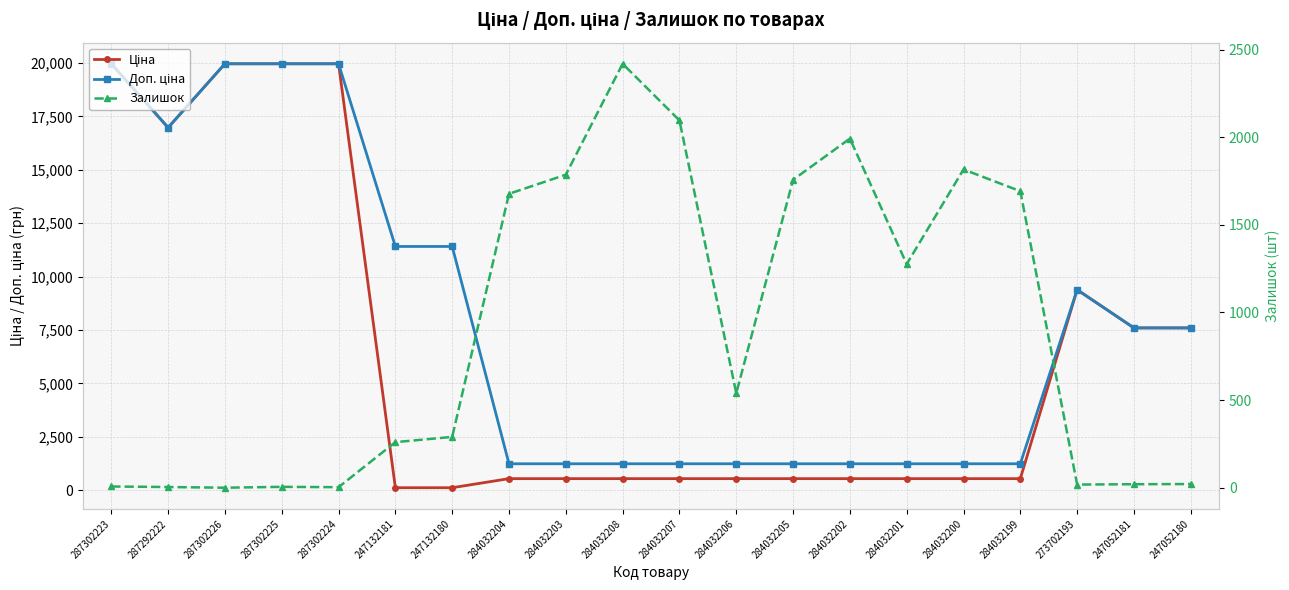

What is the lowest value of the Ціна series?

114.1